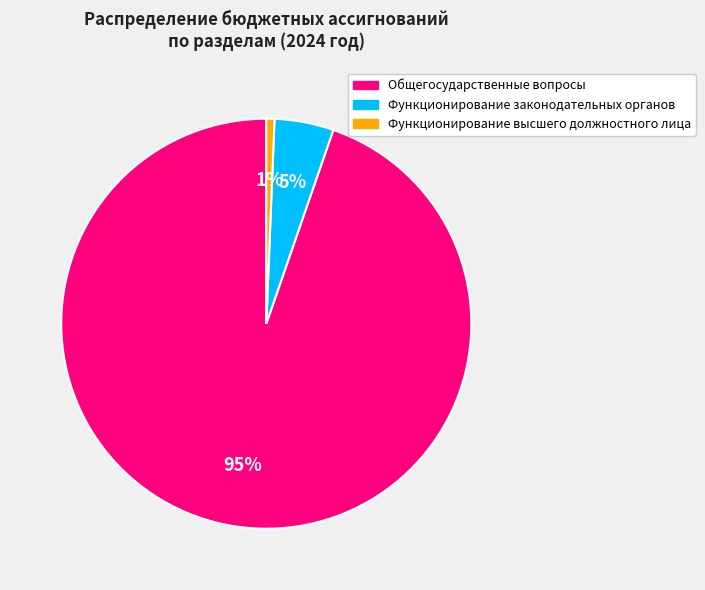

Does Общегосударственные вопросы account for over 50% of the chart?

Yes